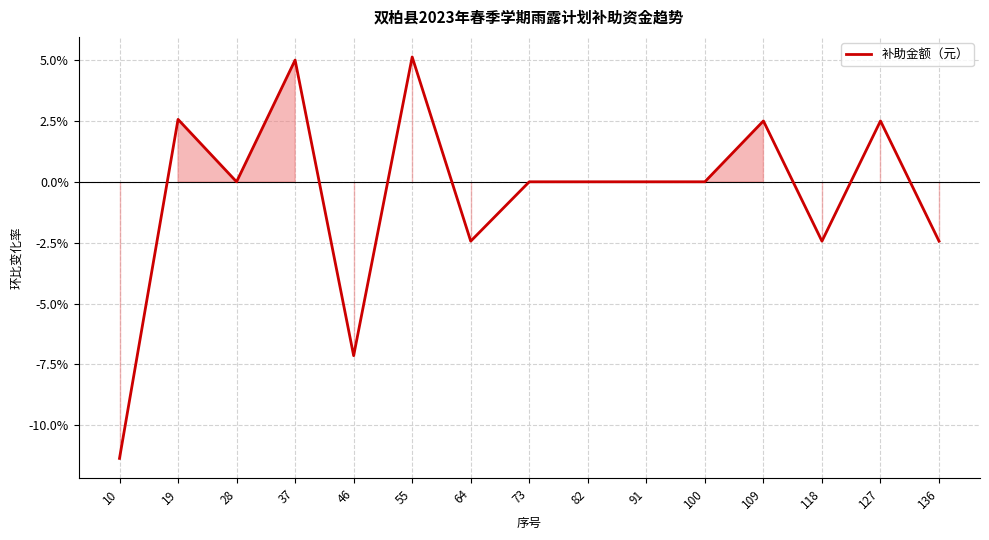

Between 10 and 37, which is larger?

37